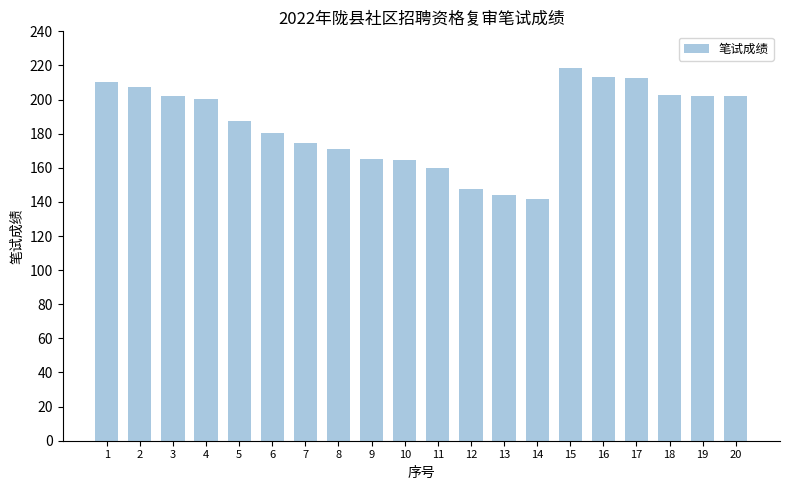

What is the smallest value displayed?

141.5